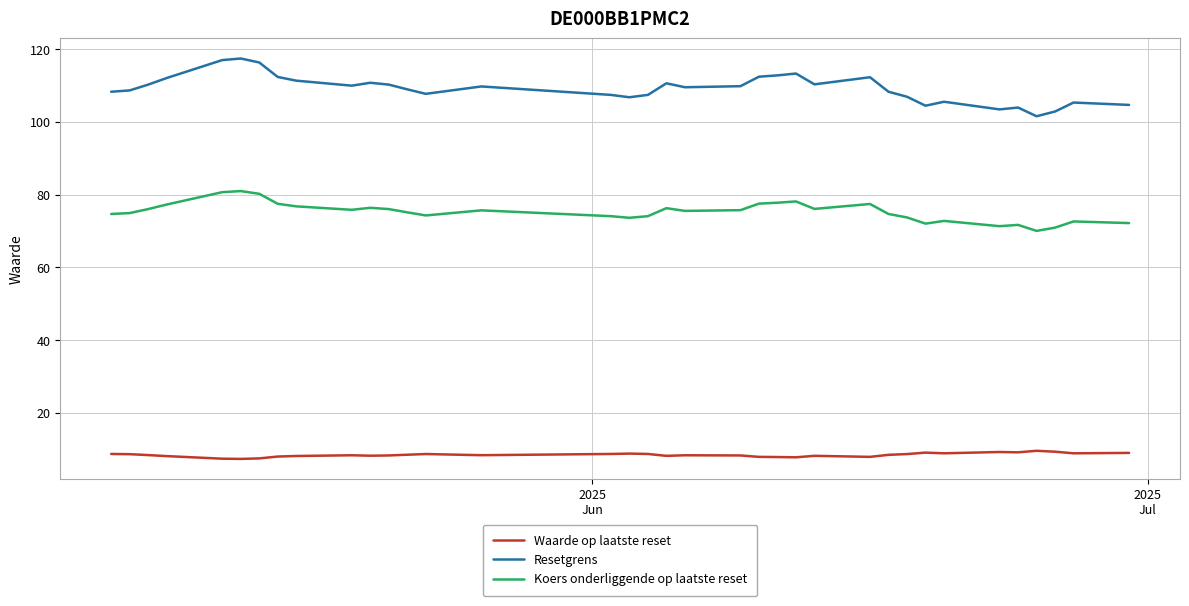

True or false: Koers onderliggende op laatste reset and Resetgrens cross at least once.

False